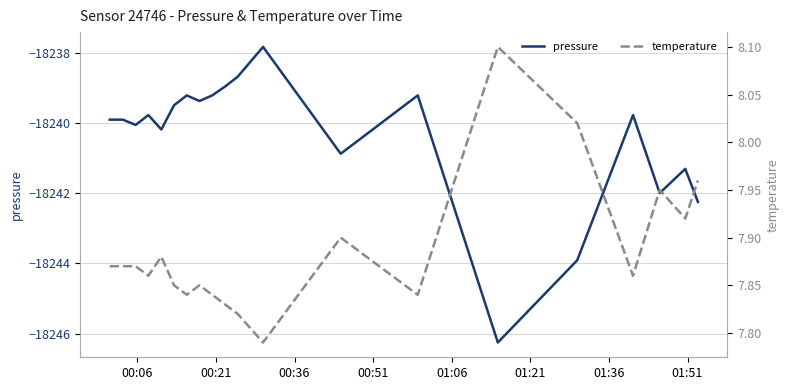

What is the minimum value for pressure?

-18246.2